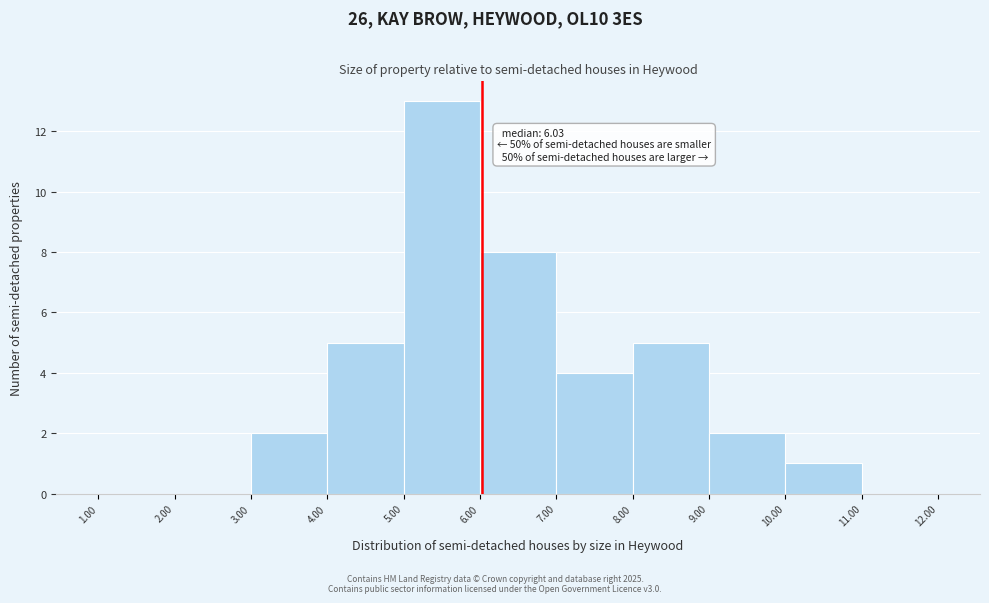

Which range on the x-axis has the tallest bar?

5.00 to 6.00